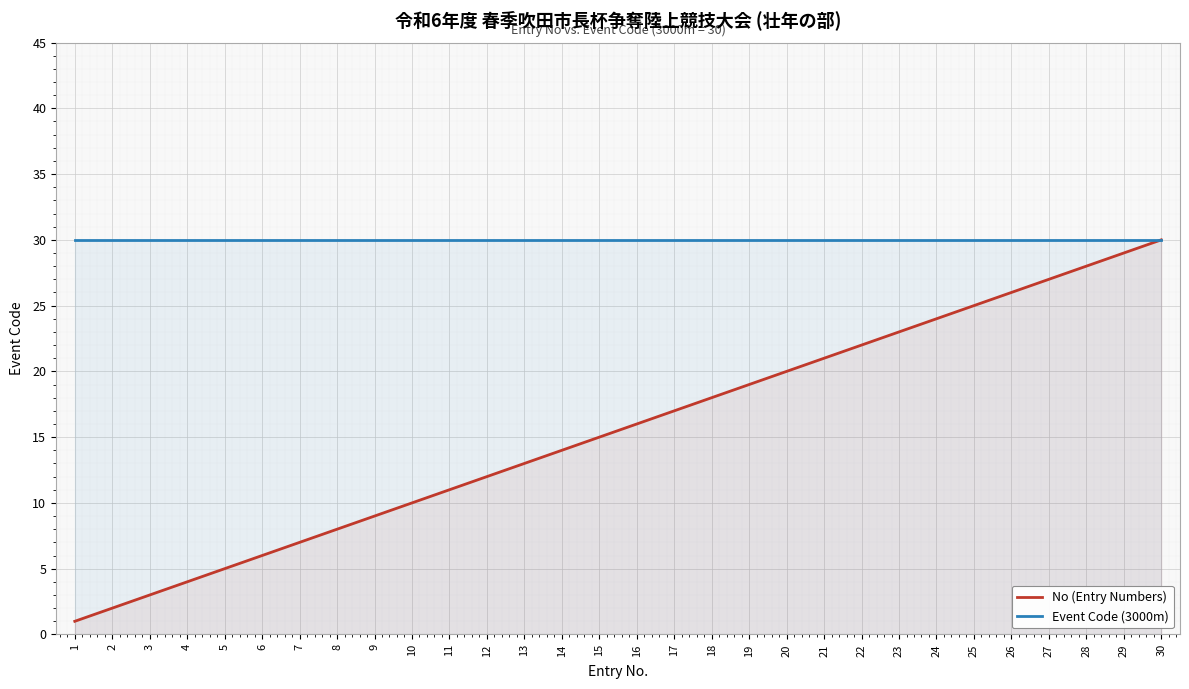

Reading left to right, list all the values displayed in this chart.

No (Entry Numbers): 1=1	2=2	3=3	4=4	5=5	6=6	7=7	8=8	9=9	10=10	11=11	12=12	13=13	14=14	15=15	16=16	17=17	18=18	19=19	20=20	21=21	22=22	23=23	24=24	25=25	26=26	27=27	28=28	29=29	30=30
Event Code (3000m): 1=30	2=30	3=30	4=30	5=30	6=30	7=30	8=30	9=30	10=30	11=30	12=30	13=30	14=30	15=30	16=30	17=30	18=30	19=30	20=30	21=30	22=30	23=30	24=30	25=30	26=30	27=30	28=30	29=30	30=30